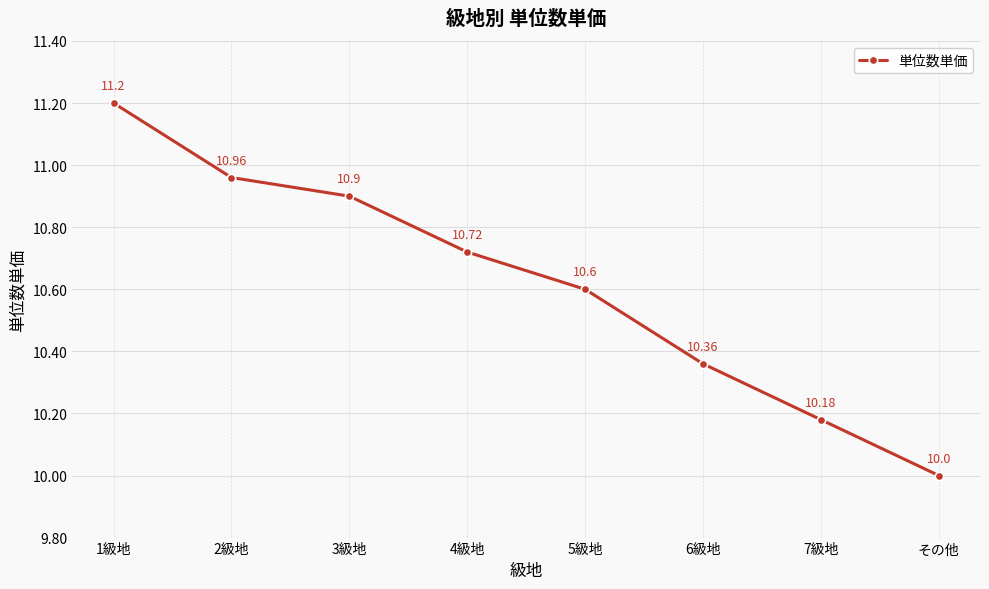

Does the chart have visible grid lines?

Yes